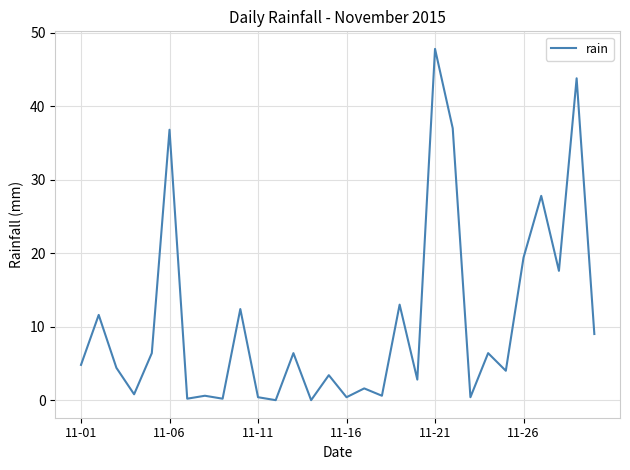

What is the difference between the maximum and minimum values?

47.8